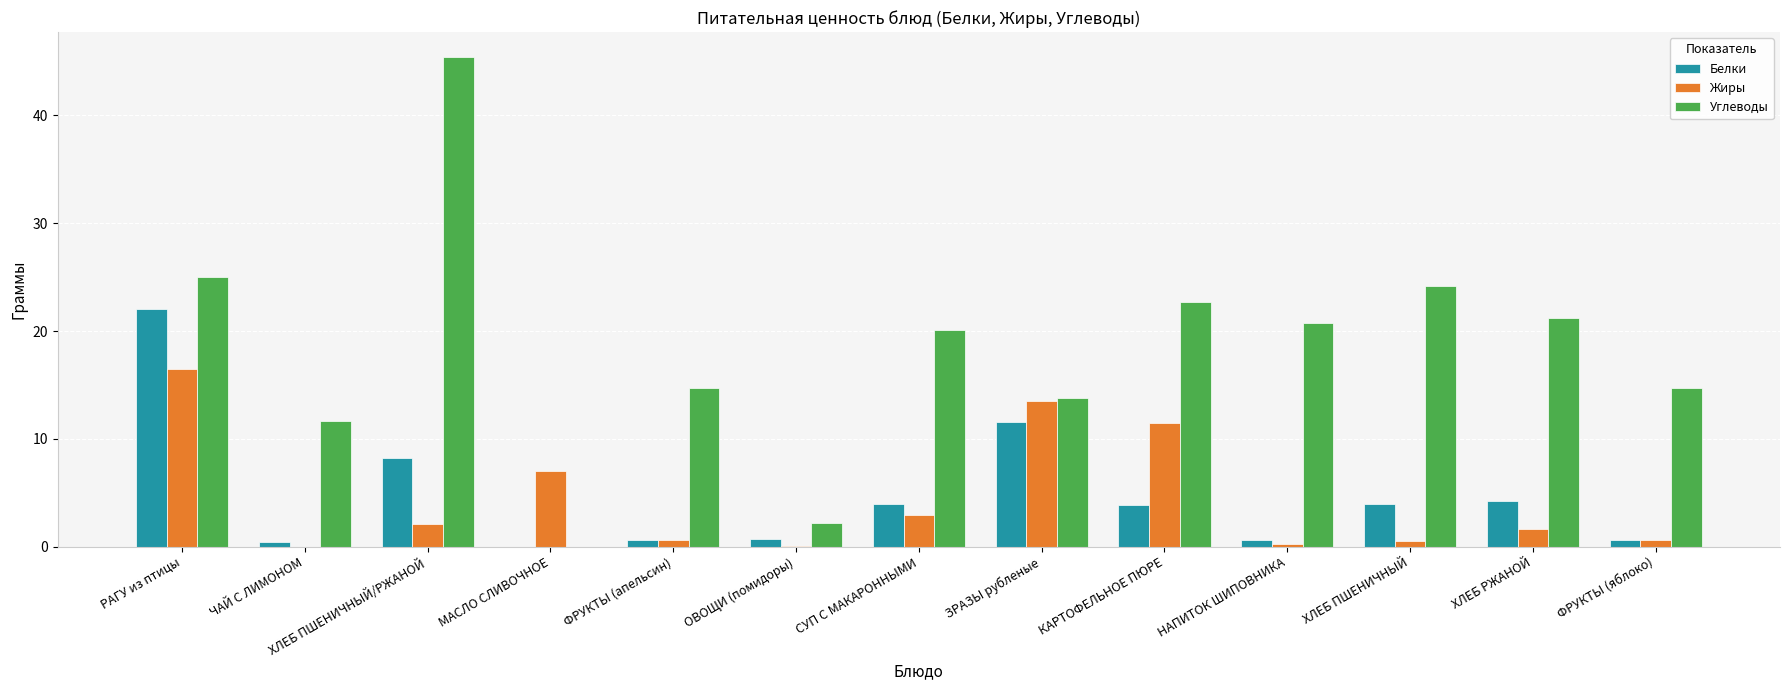

How many data points in Жиры are above 1?

7